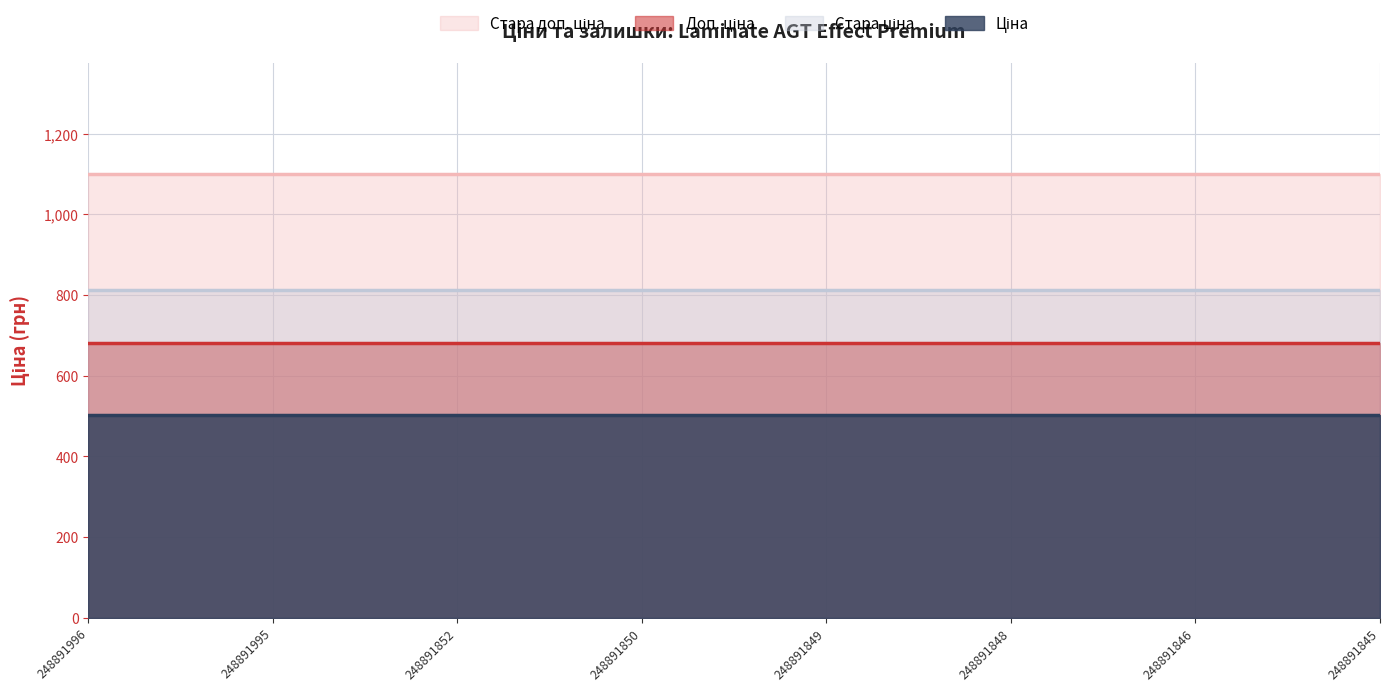

Count the number of data series in this chart.

4